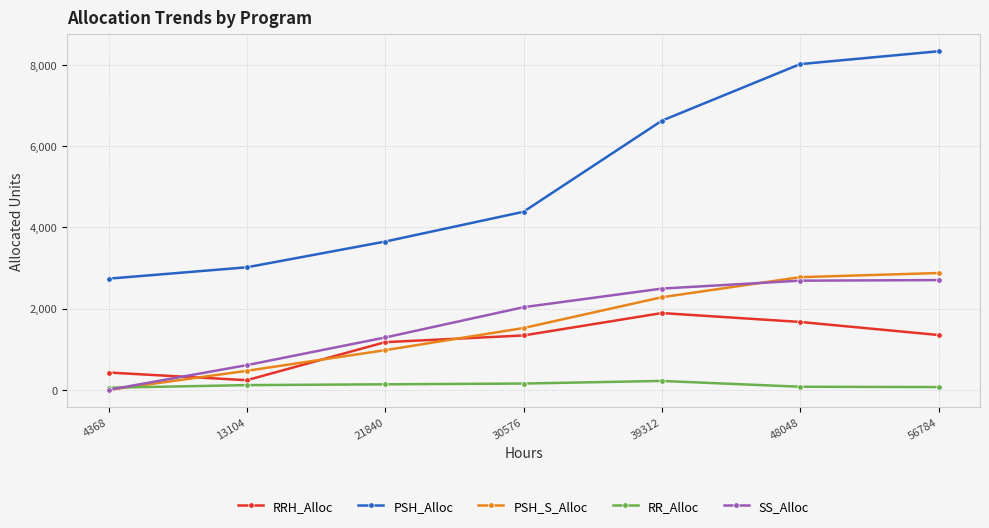

List the series in order of their peak value, highest first.

PSH_Alloc, PSH_S_Alloc, SS_Alloc, RRH_Alloc, RR_Alloc